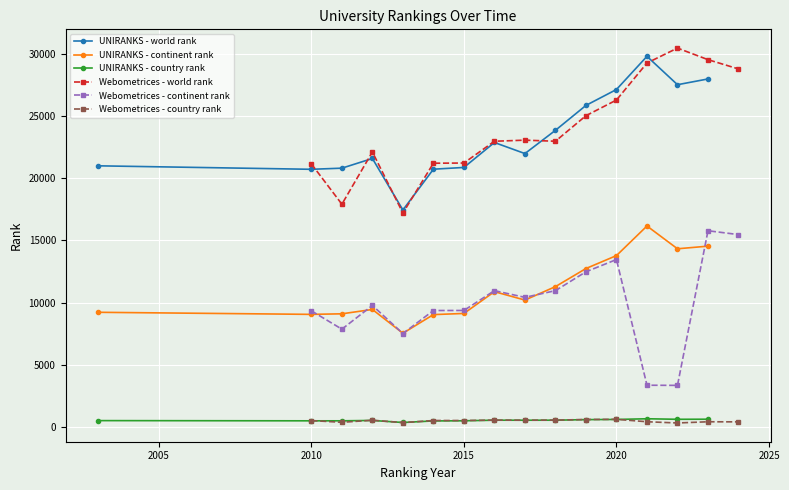

True or false: Webometrices - world rank and UNIRANKS - country rank intersect in this chart.

False